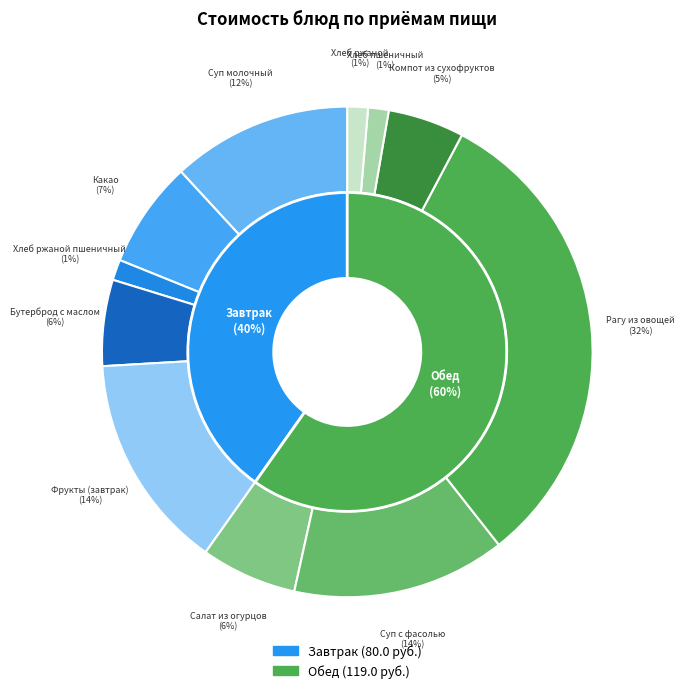

To the nearest percent, what is the average slice percentage?

9%